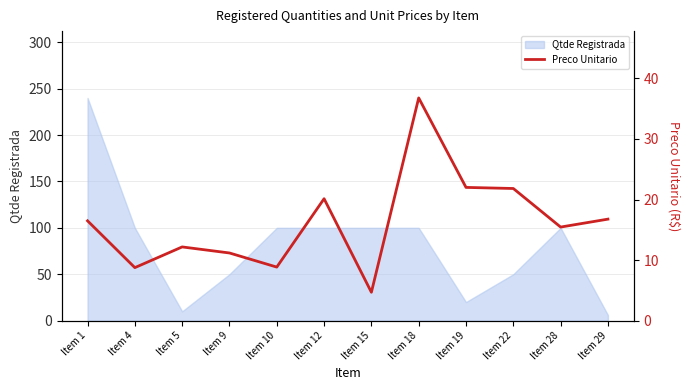

What is the difference between the values at Item 18 and Item 15?

32.1